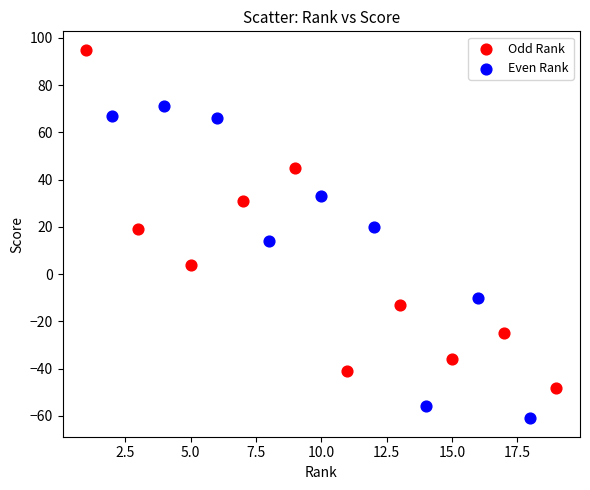

Which series contains the highest Y value?

Odd Rank